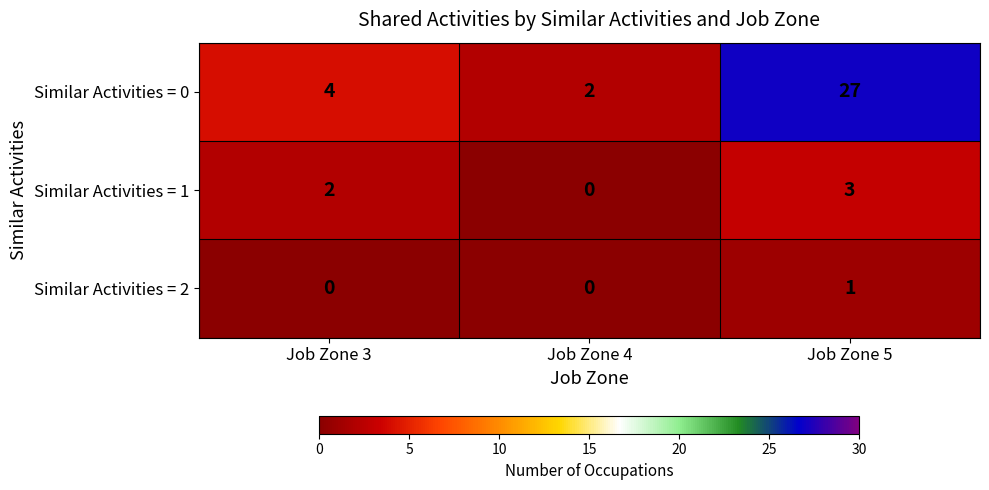

At Job Zone 3, list the series in order from smallest to largest.

Similar Activities = 2, Similar Activities = 1, Similar Activities = 0